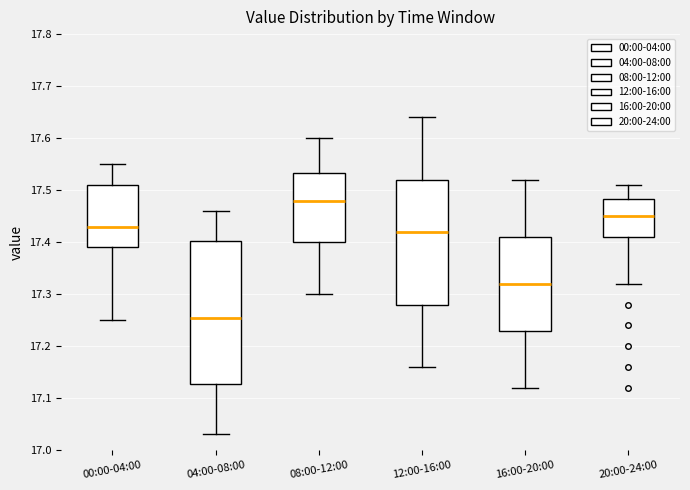

Reading left to right, read every box against the y-axis: the position of its median line, the range the box covers, and the ends of its whiskers. The values are not printed on the chart, so give them approximately, as read against the axis.

00:00-04:00: median 17.43, box 17.39 to 17.51, whiskers 17.25 to 17.55
04:00-08:00: median 17.26, box 17.13 to 17.40, whiskers 17.03 to 17.46
08:00-12:00: median 17.48, box 17.40 to 17.53, whiskers 17.30 to 17.60
12:00-16:00: median 17.42, box 17.28 to 17.52, whiskers 17.16 to 17.64
16:00-20:00: median 17.32, box 17.23 to 17.41, whiskers 17.12 to 17.52
20:00-24:00: median 17.45, box 17.41 to 17.48, whiskers 17.32 to 17.51